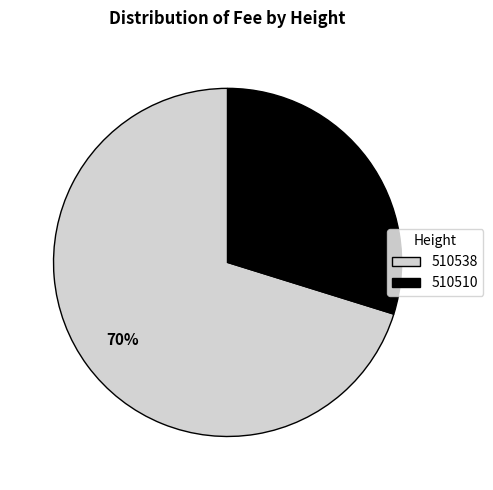

Which slice is the smallest?

510510